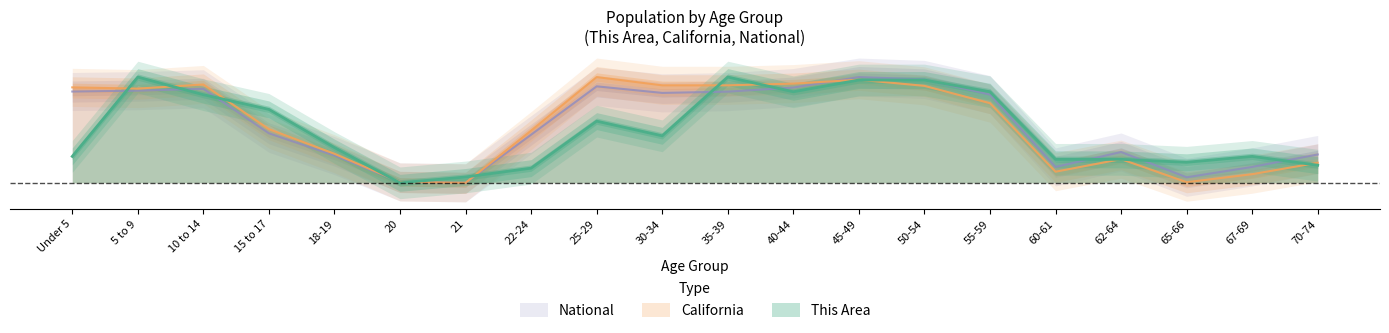

What is the difference between the This Area values at 10 to 14 and Under 5?

0.6